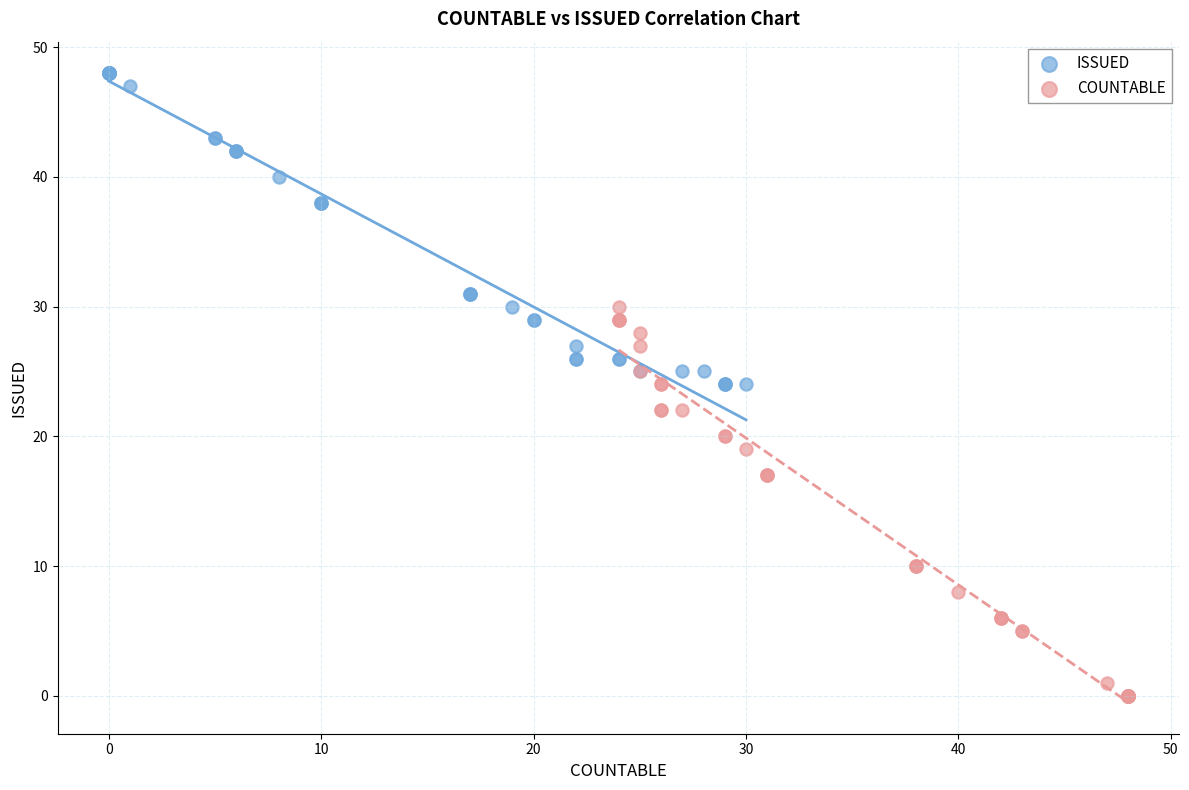

Which series reaches the minimum Y coordinate?

COUNTABLE